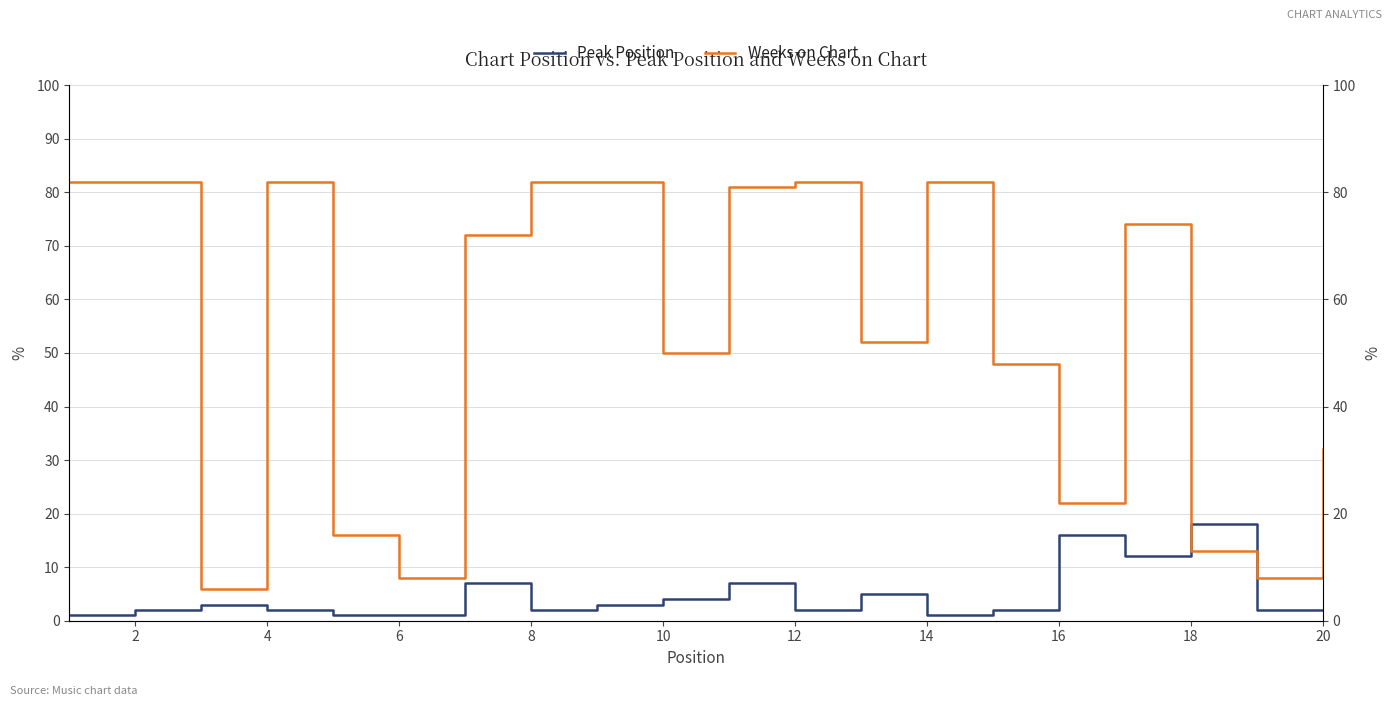

Rank the series by their average value, from lowest to highest.

Peak Position, Weeks on Chart